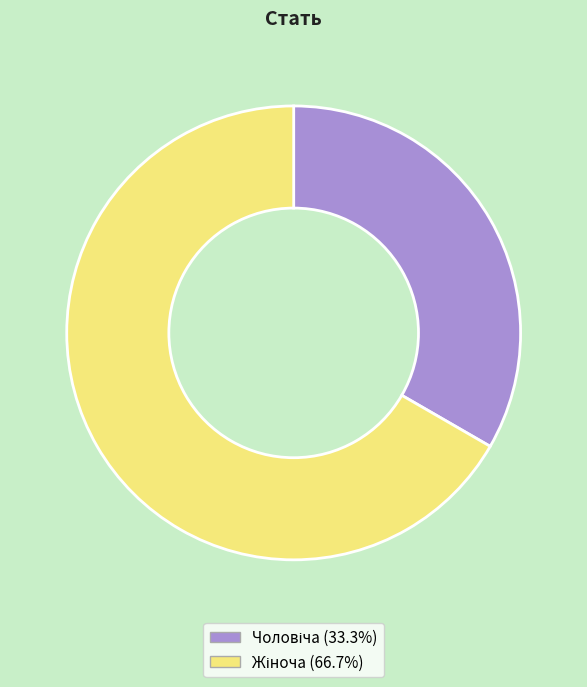

Does any single category account for the majority?

Yes